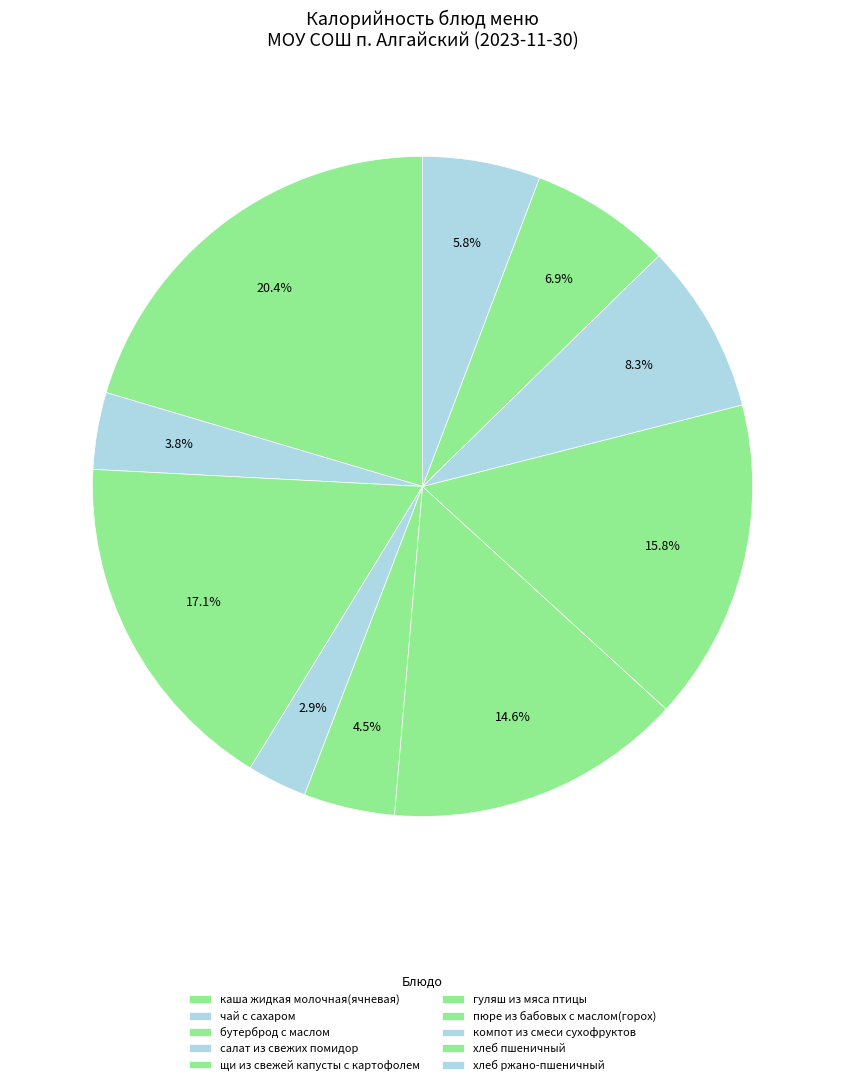

How many segments does this pie chart have?

10